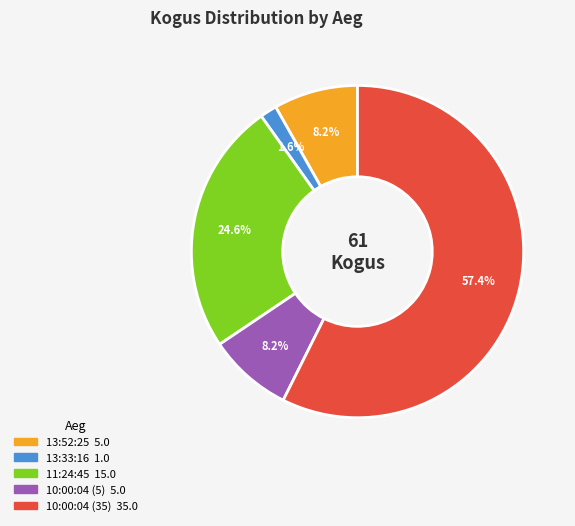

Is there a majority slice in this chart?

Yes